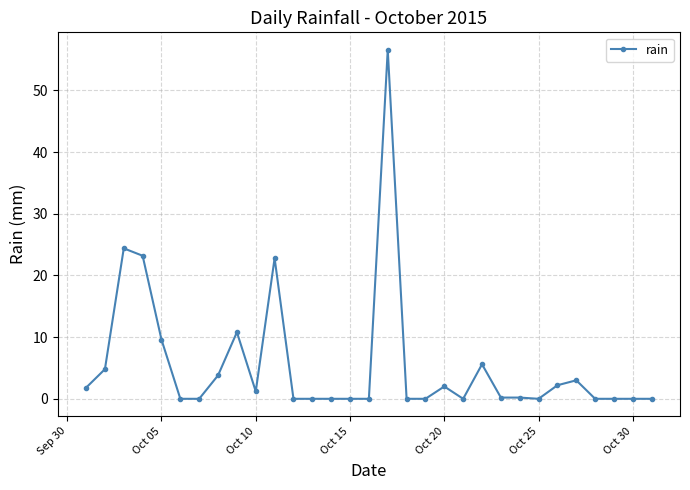

What is the average value?

5.6